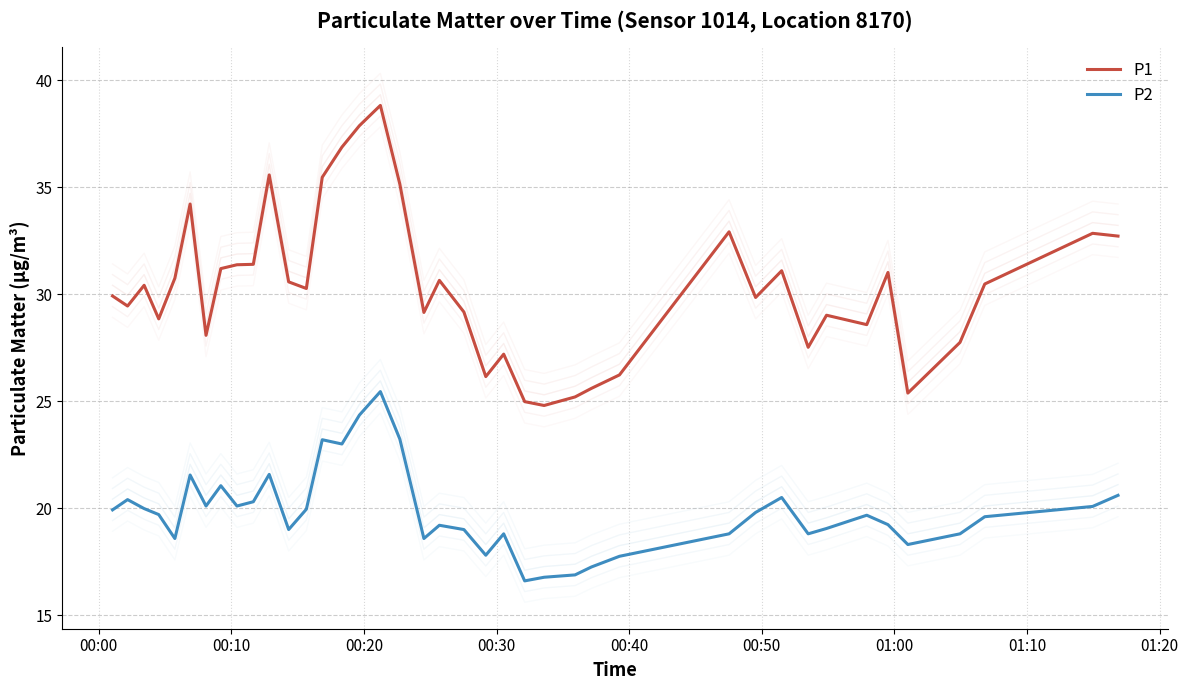

What are all the series names shown in the legend?

P1, P2